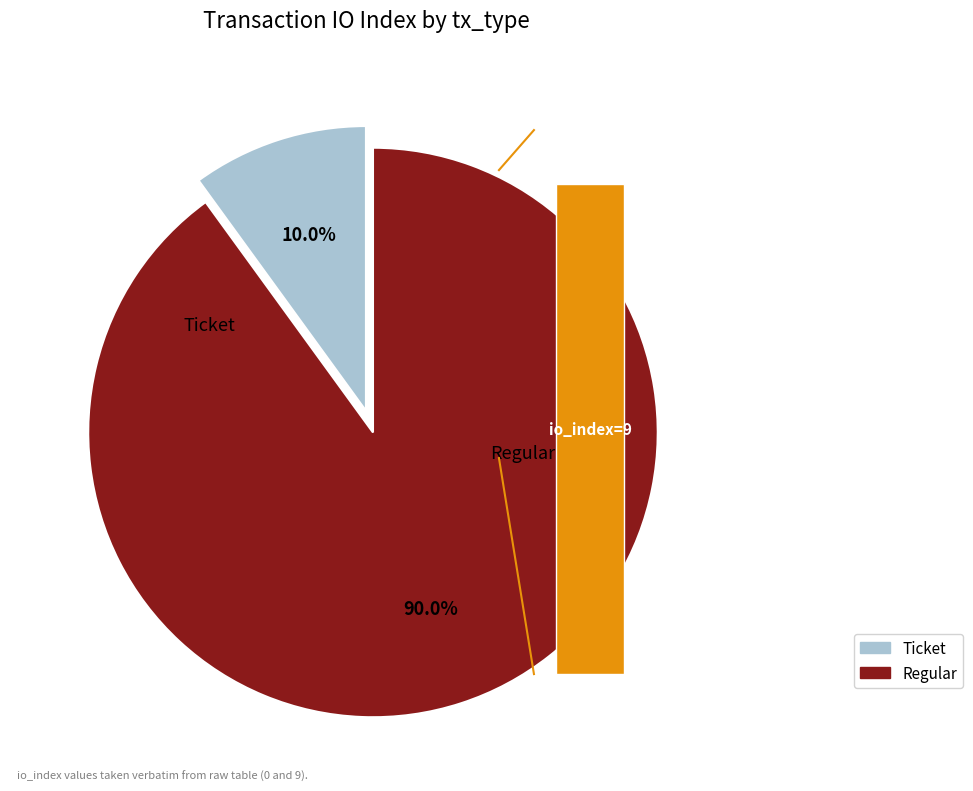

What is the change in value from Ticket to Regular?

+9